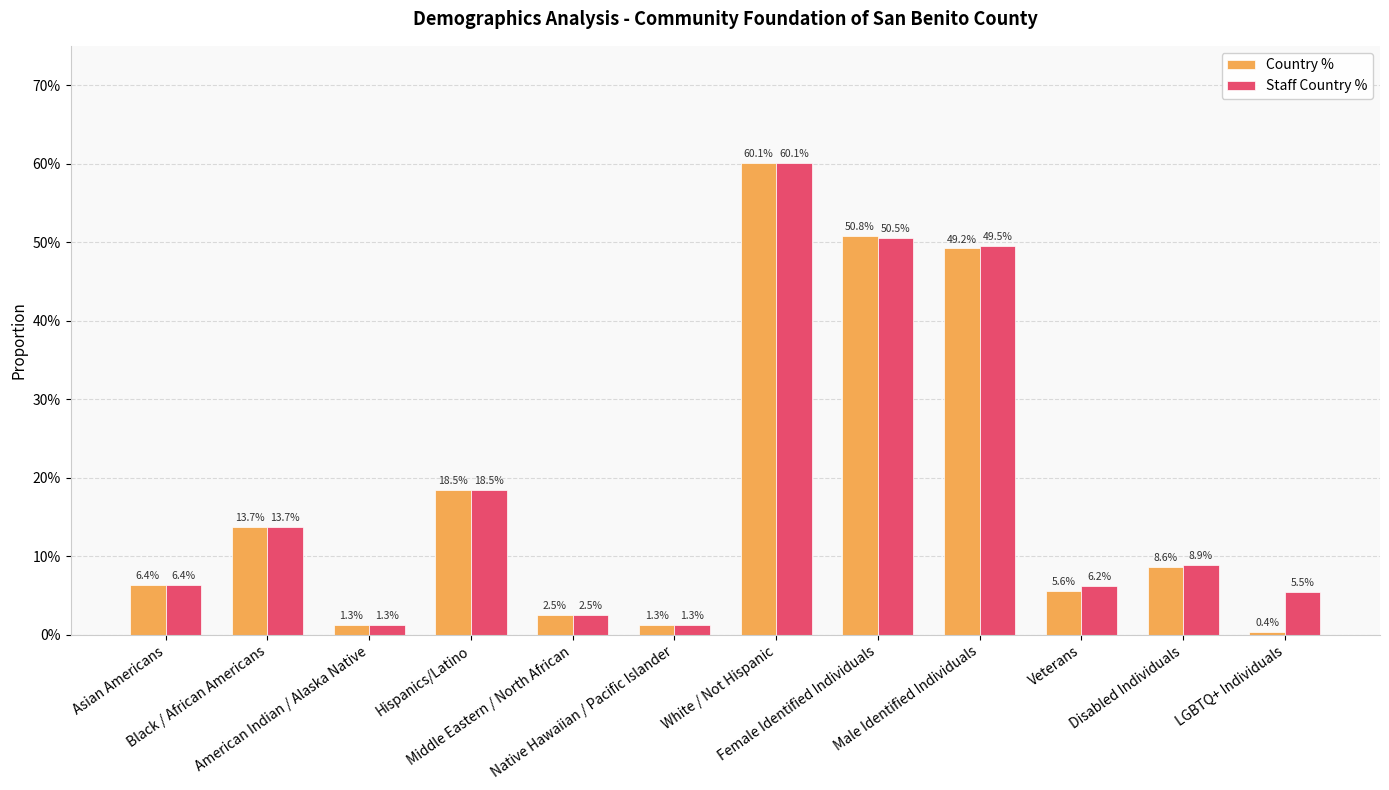

Which series has the widest spread of values?

Country %